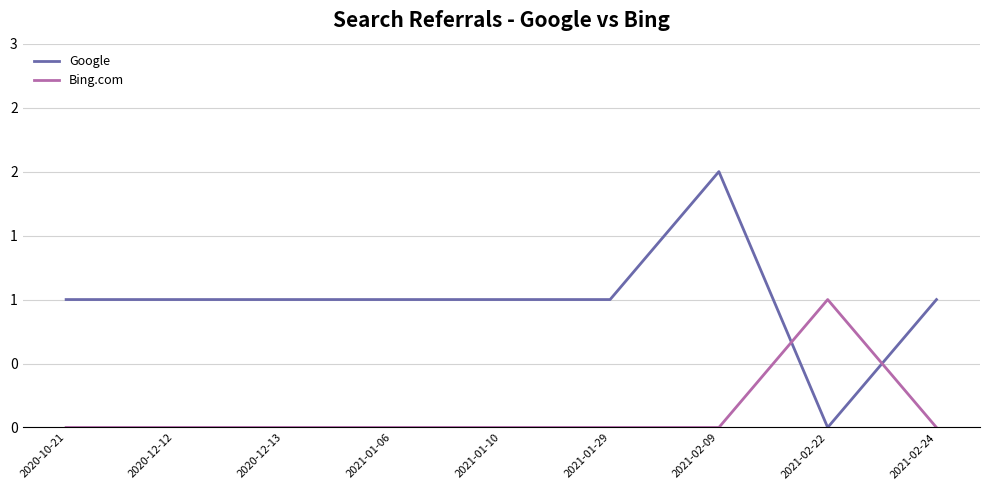

True or false: Google and Bing.com cross at least once.

True